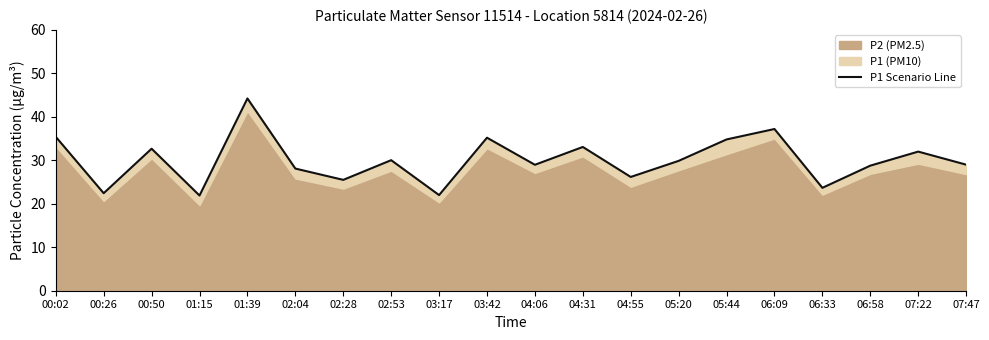

What is the sum of the values at 04:06 and 02:04?

57.1